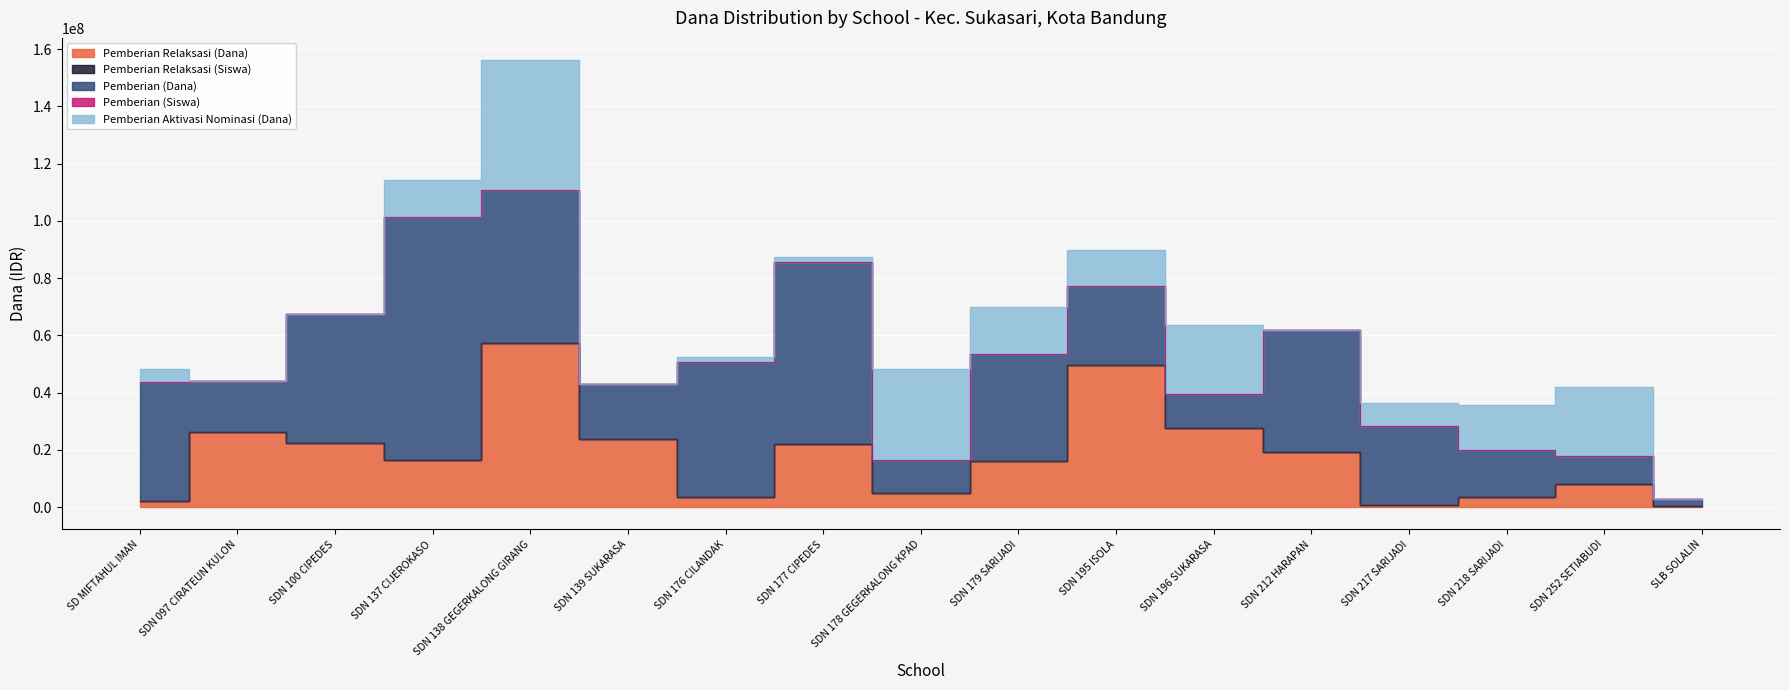

Is the value of Pemberian (Siswa) at SDN 139 SUKARASA greater than the value of Pemberian Aktivasi Nominasi (Dana) at SDN 217 SARIJADI?

No